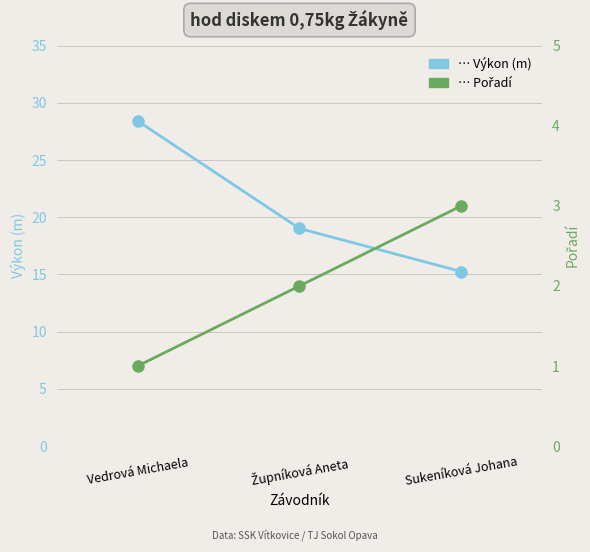

What is the sum of the Výkon (m) values at Vedrová Michaela and Župníková Aneta?

47.4